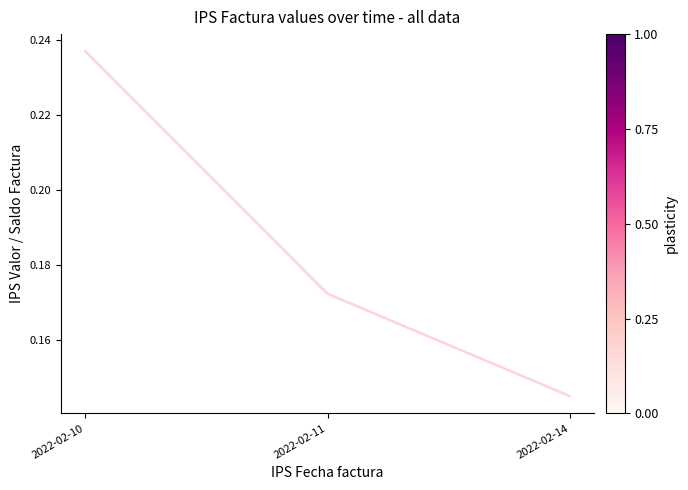

What is the smallest value displayed?

0.1